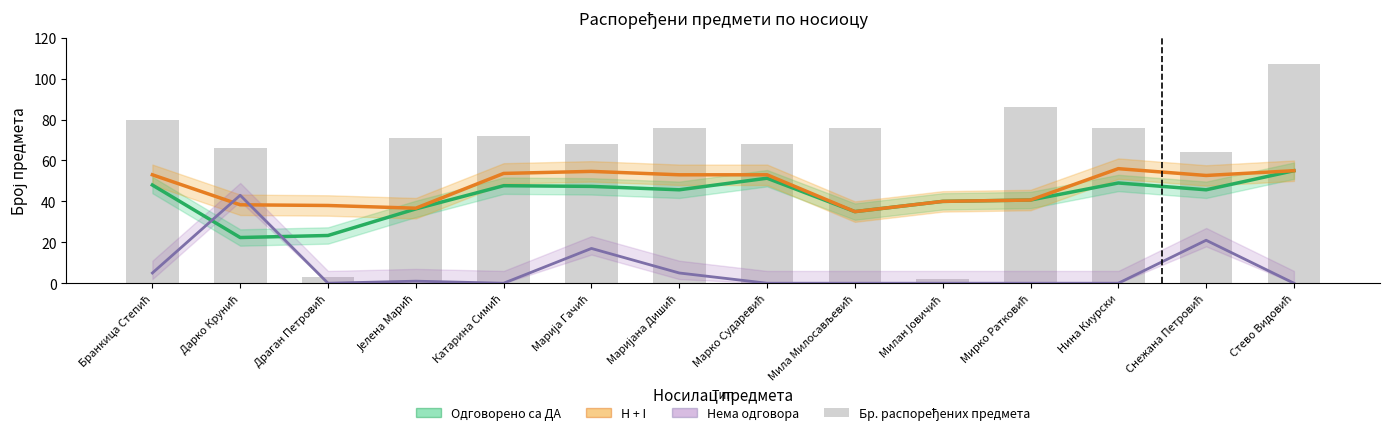

True or false: H + I has a value of 40.0 at Милан Јовичић.

True